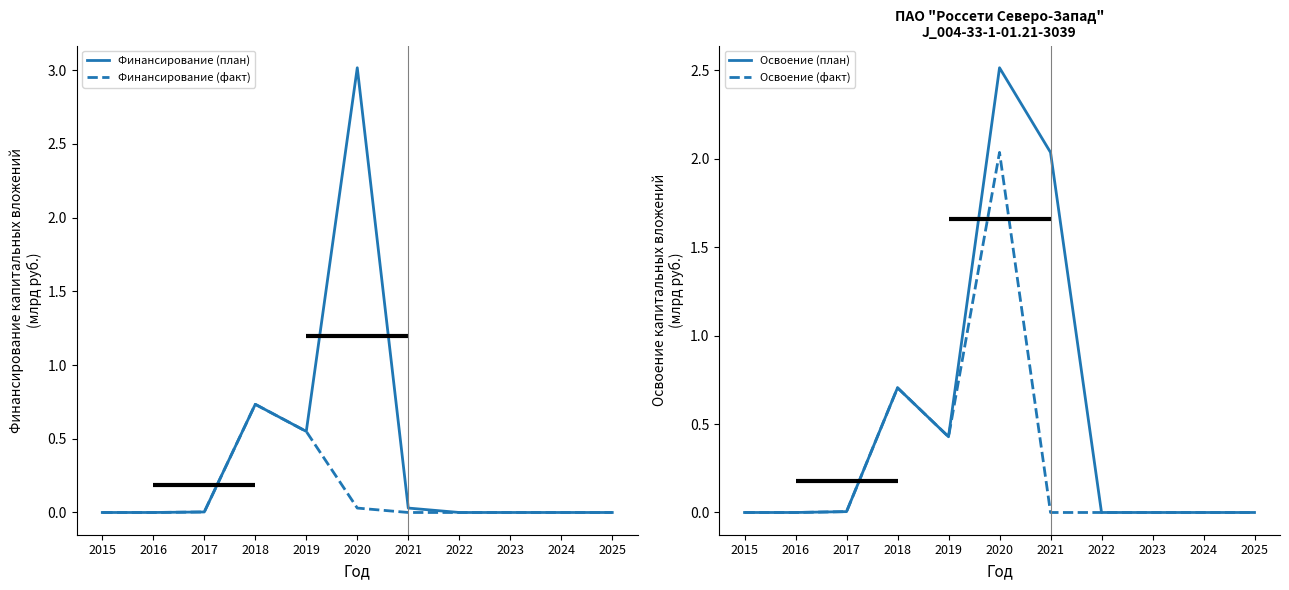

Which series has the largest range (max minus min)?

Финансирование (план)